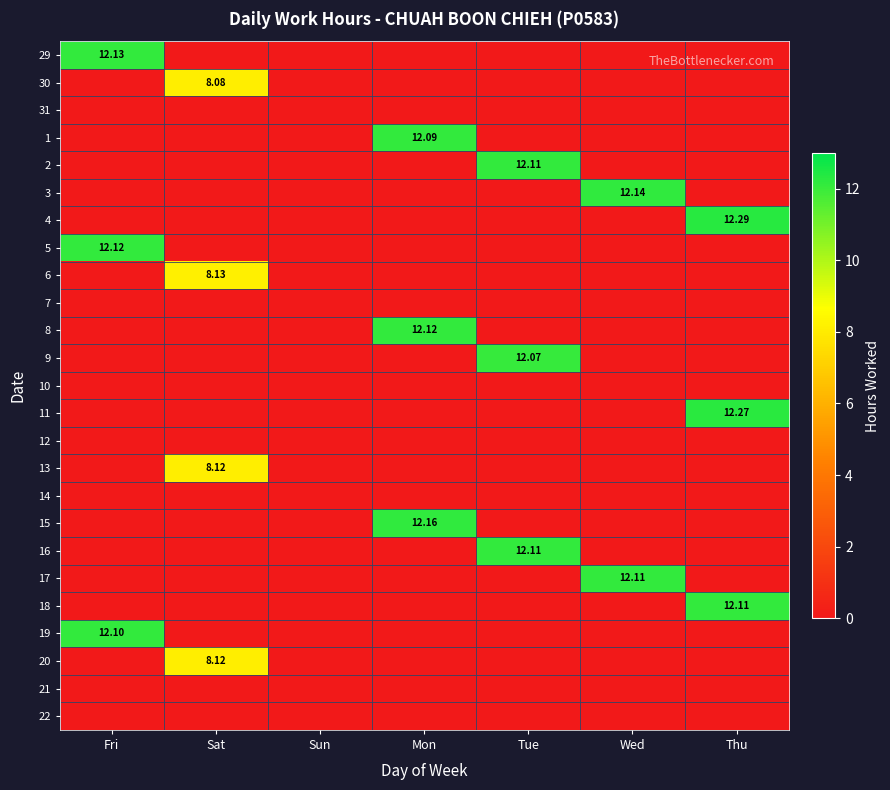

List the series in order of their peak value, highest first.

4, 11, 15, 3, 29, 5, 8, 2, 16, 17, 18, 19, 1, 9, 6, 13, 20, 30, 31, 7, 10, 12, 14, 21, 22